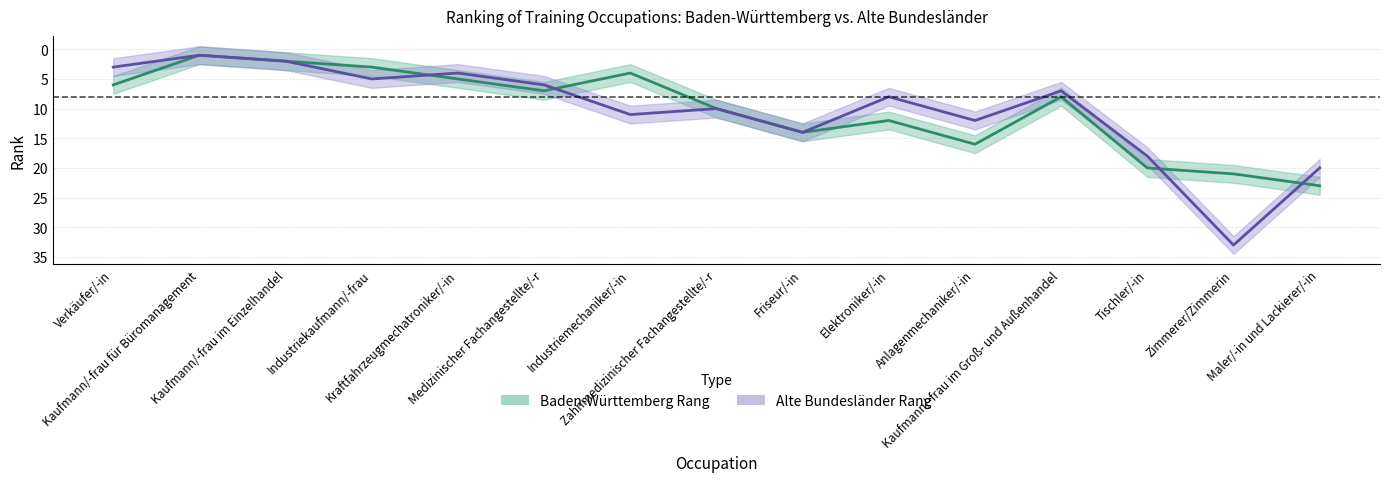

Between Kaufmann/-frau für Büromanagement and Maler/-in und Lackierer/-in, which series saw the biggest shift?

Baden-Württemberg Rang